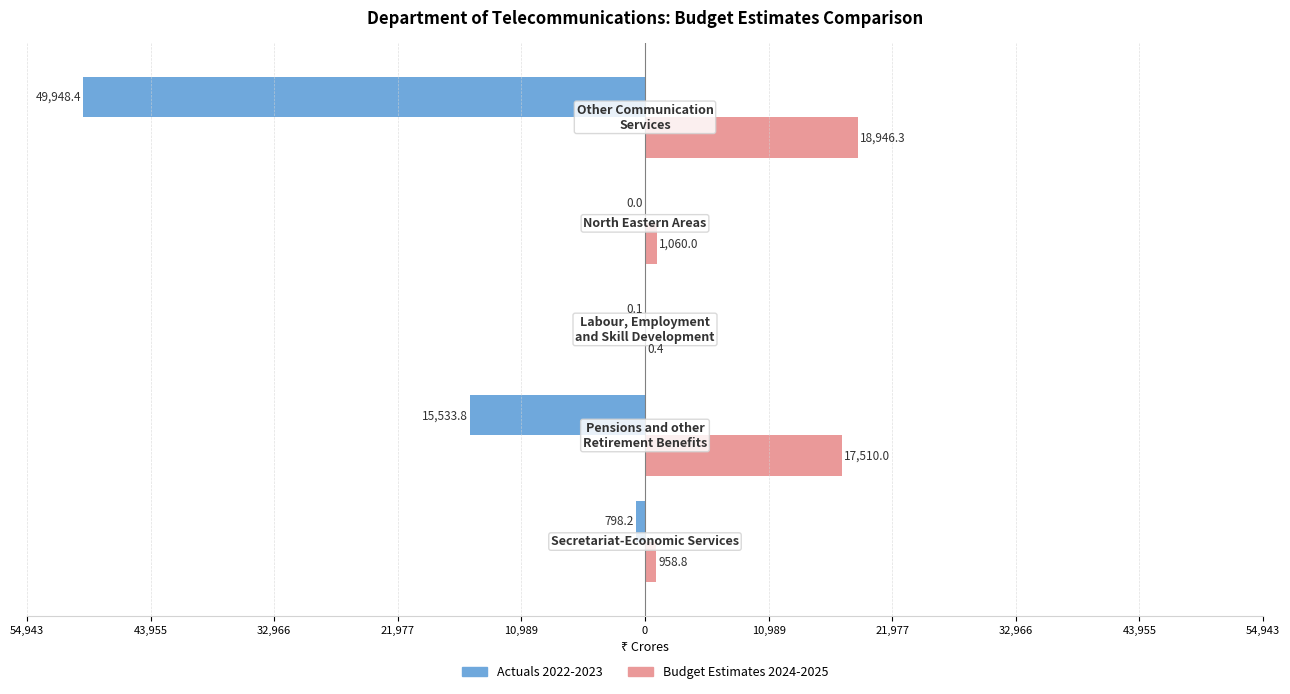

What is the sum of all Budget Estimates 2024-2025 values?

38475.5